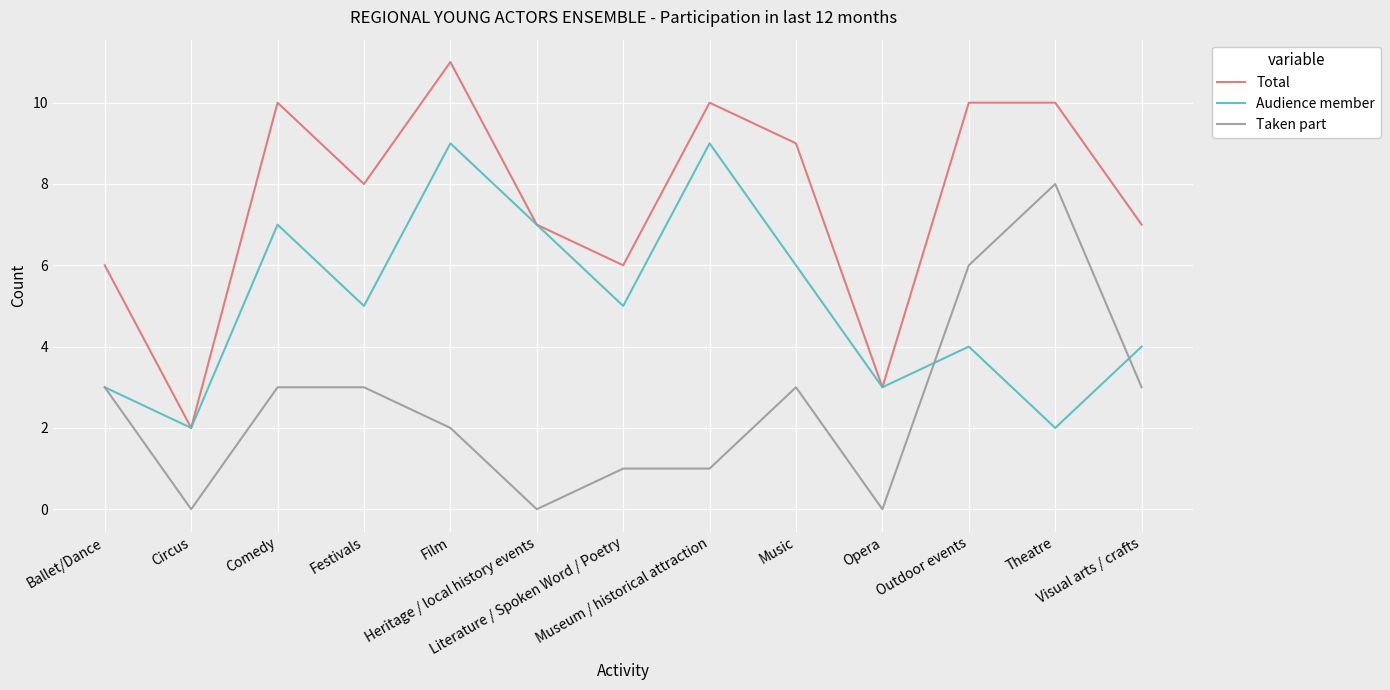

True or false: Taken part and Total cross at least once.

False